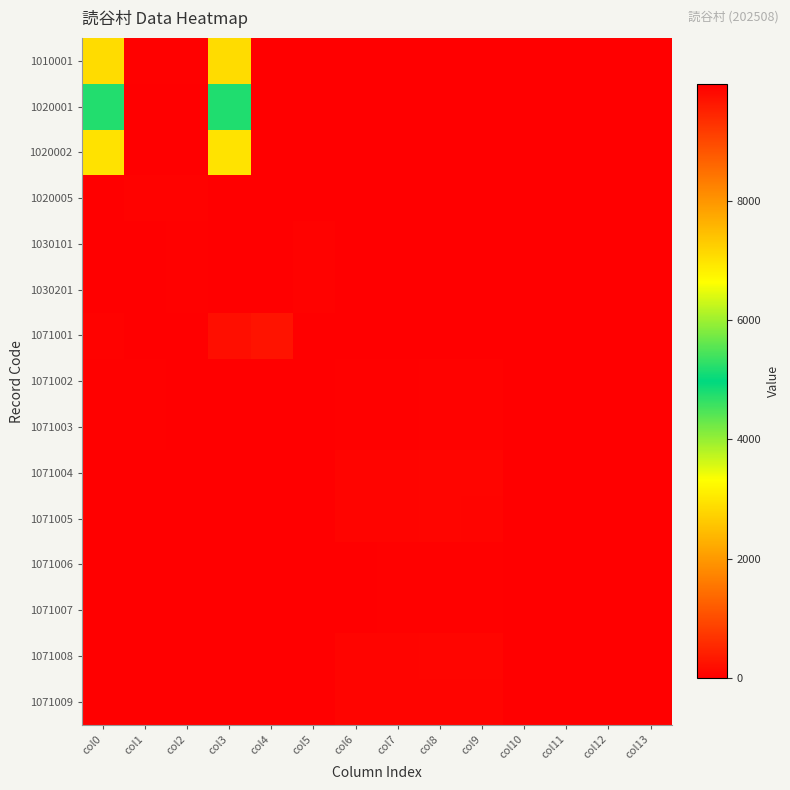

What is the spread (max minus min) of values at col8?

80